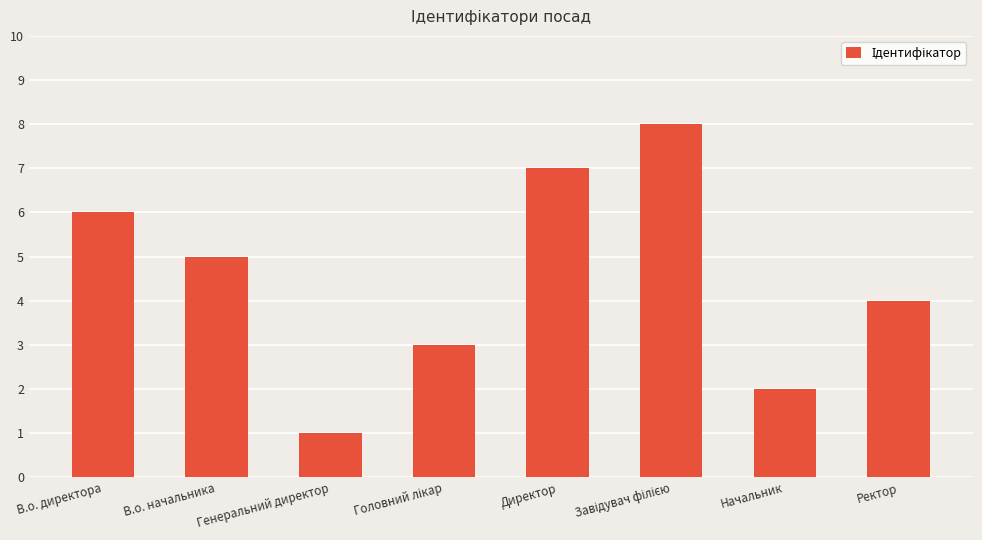

What is the value of the 6th bar from the left?

8